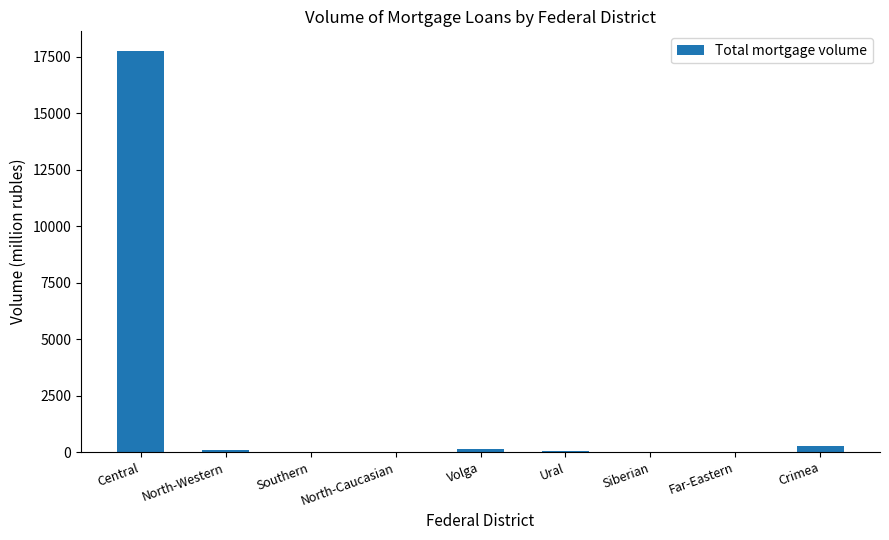

Count the number of categories in the chart.

9